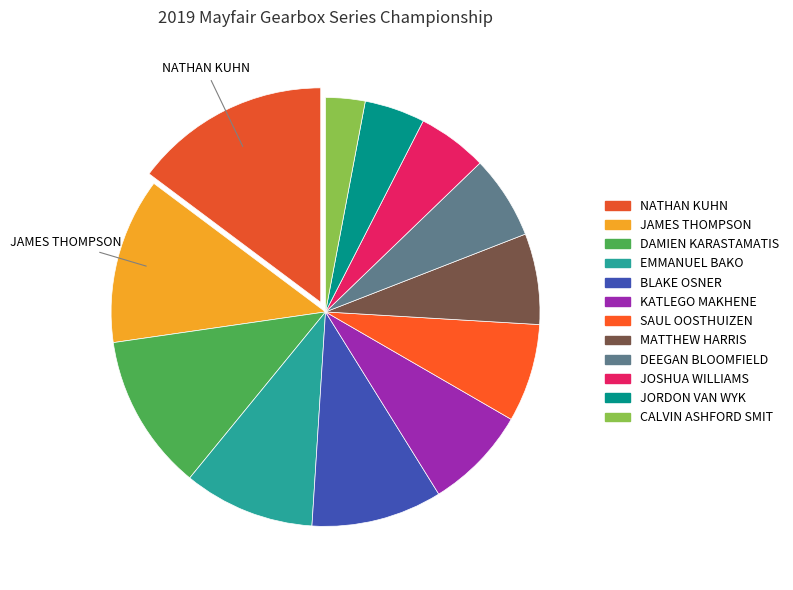

Count the number of slices in the pie.

12